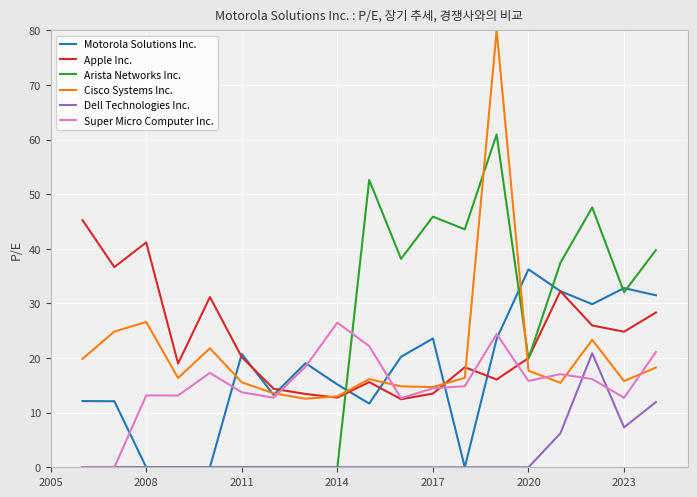

After their last crossing, which series has the higher values: Apple Inc. or Motorola Solutions Inc.?

Motorola Solutions Inc.